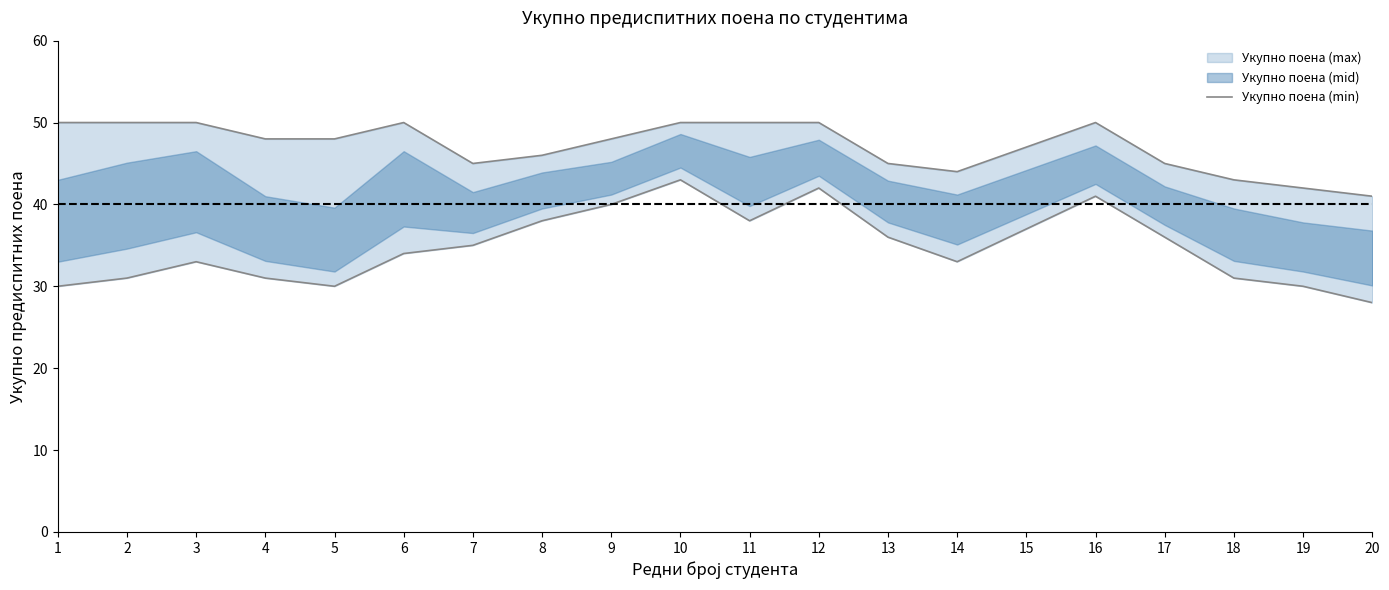

Count the number of values greater than 48.

8